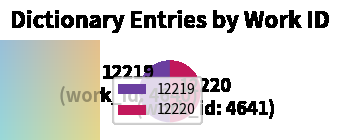

Is the sum of 12220 and 12219 greater than half?

Yes